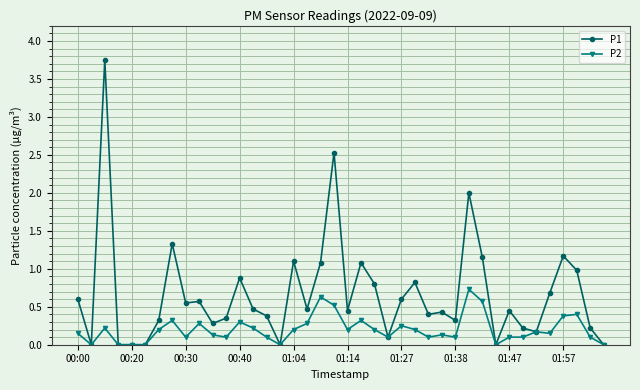

Which series has the largest total across all categories?

P1